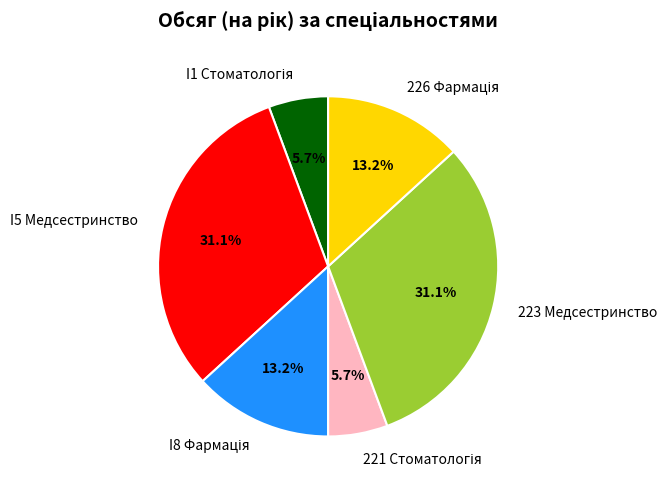

How much of the chart is everything except 223 Медсестринство?

68.9%